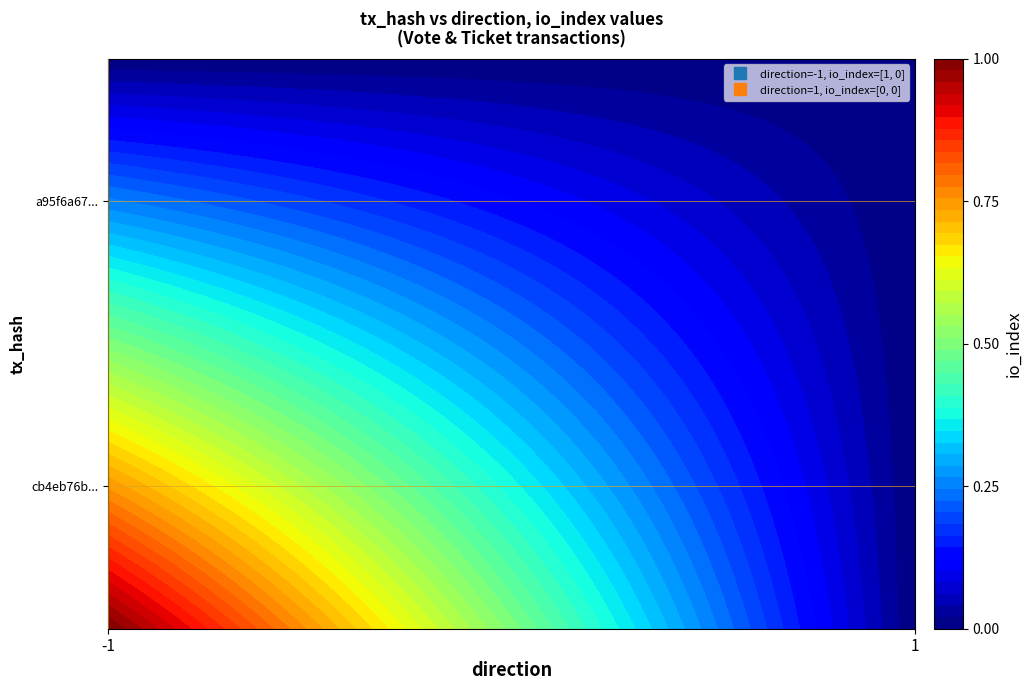

Which category has the highest value across all series?

-1